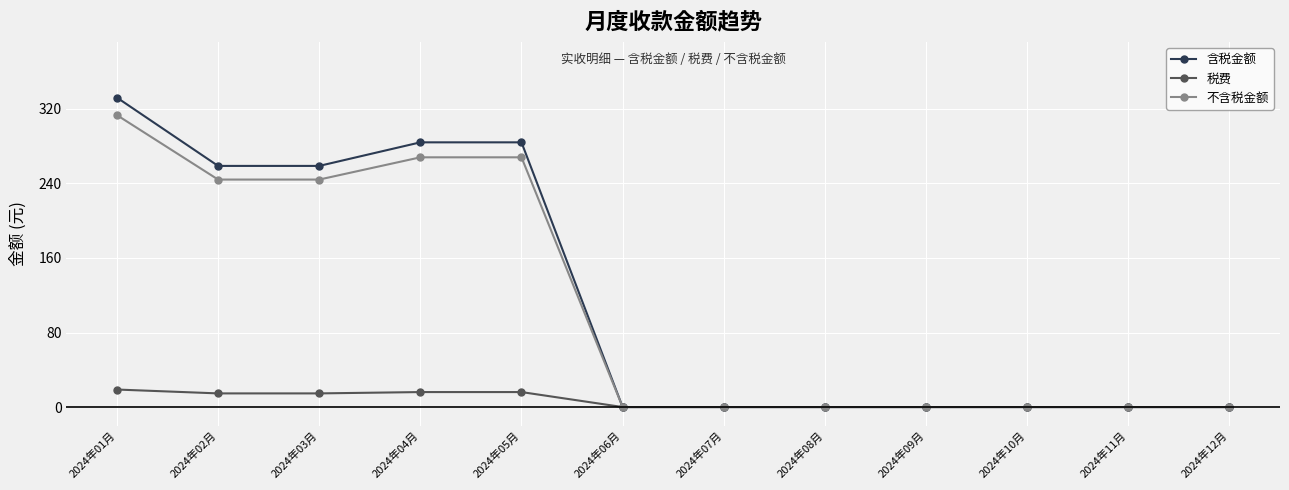

Count the number of data series in this chart.

3